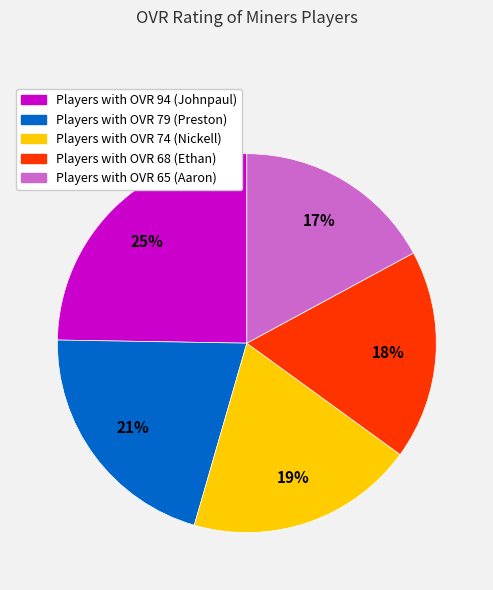

Does any single category account for the majority?

No